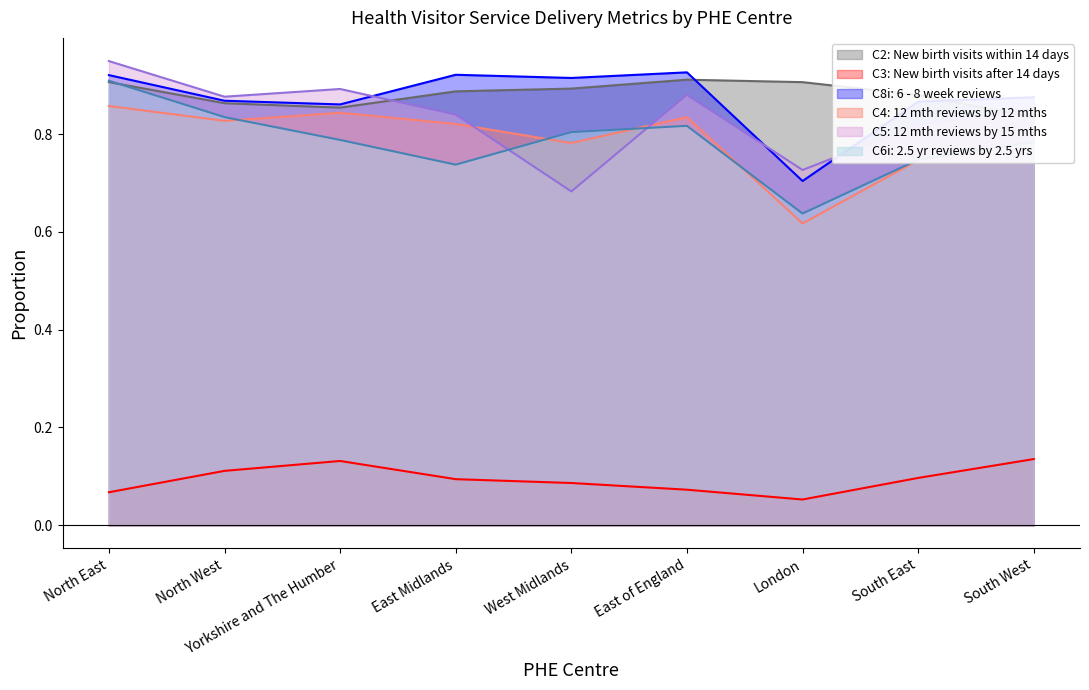

Which series changed the most between North East and South East?

C6i: 2.5 yr reviews by 2.5 yrs